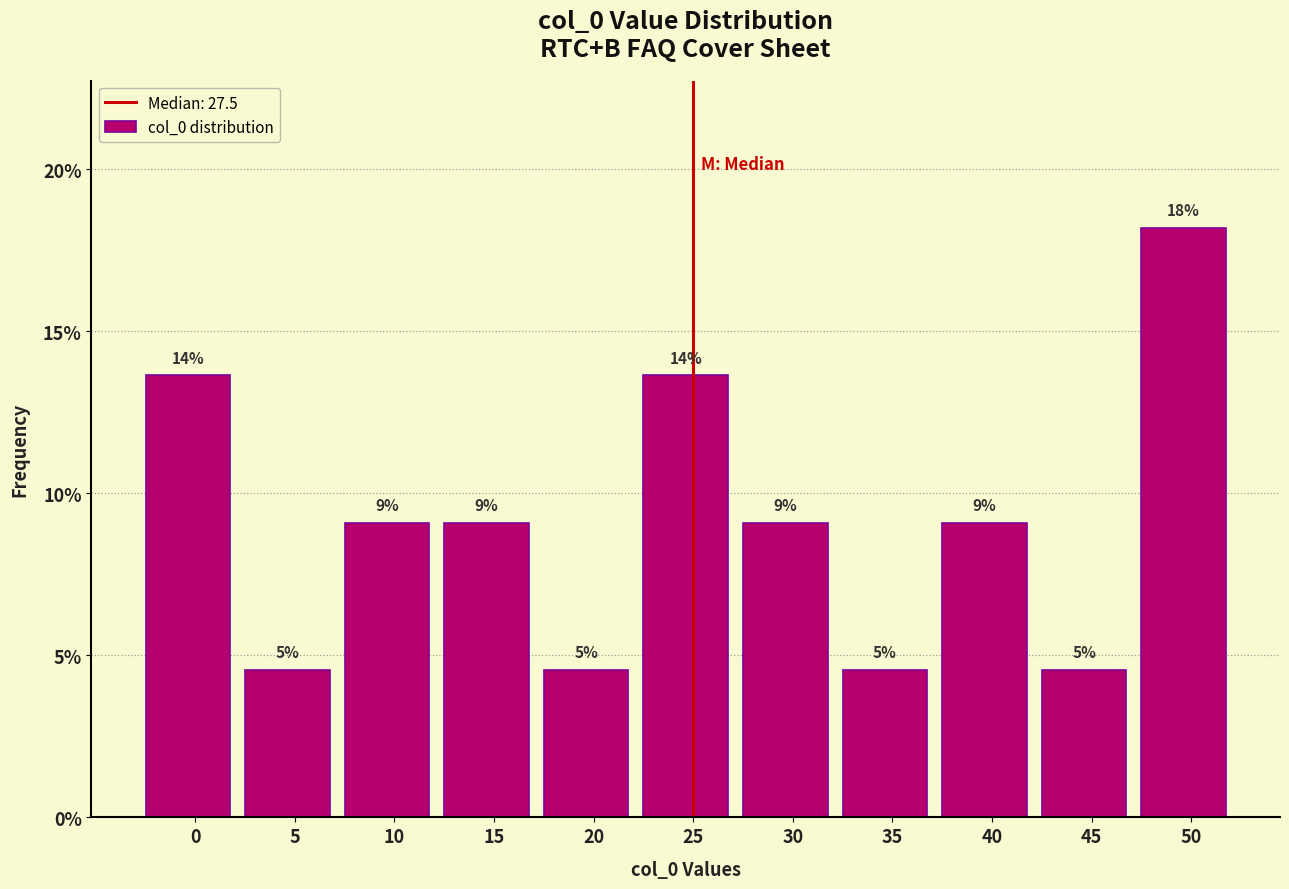

How many bars are there in total?

11